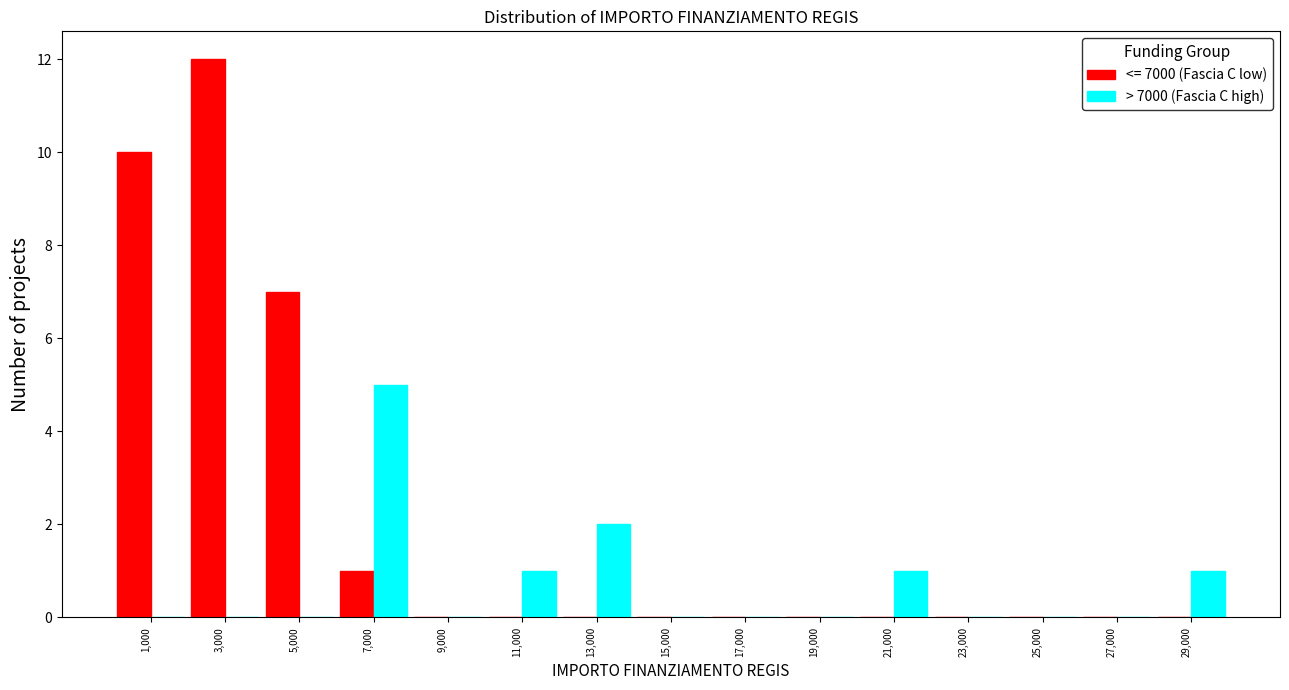

Reading left to right, list every range on the x-axis with the height of the bar of each series over it. The values are not printed on the chart, so give them approximately, as read against the axis.

0 to 2000: <= 7000 (Fascia C low)=10	> 7000 (Fascia C high)=0
2000 to 4000: <= 7000 (Fascia C low)=12	> 7000 (Fascia C high)=0
4000 to 6000: <= 7000 (Fascia C low)=7	> 7000 (Fascia C high)=0
6000 to 8000: <= 7000 (Fascia C low)=1	> 7000 (Fascia C high)=5
8000 to 10000: <= 7000 (Fascia C low)=0	> 7000 (Fascia C high)=0
10000 to 12000: <= 7000 (Fascia C low)=0	> 7000 (Fascia C high)=1
12000 to 14000: <= 7000 (Fascia C low)=0	> 7000 (Fascia C high)=2
14000 to 16000: <= 7000 (Fascia C low)=0	> 7000 (Fascia C high)=0
16000 to 18000: <= 7000 (Fascia C low)=0	> 7000 (Fascia C high)=0
18000 to 20000: <= 7000 (Fascia C low)=0	> 7000 (Fascia C high)=0
20000 to 22000: <= 7000 (Fascia C low)=0	> 7000 (Fascia C high)=1
22000 to 24000: <= 7000 (Fascia C low)=0	> 7000 (Fascia C high)=0
24000 to 26000: <= 7000 (Fascia C low)=0	> 7000 (Fascia C high)=0
26000 to 28000: <= 7000 (Fascia C low)=0	> 7000 (Fascia C high)=0
28000 to 30000: <= 7000 (Fascia C low)=0	> 7000 (Fascia C high)=1